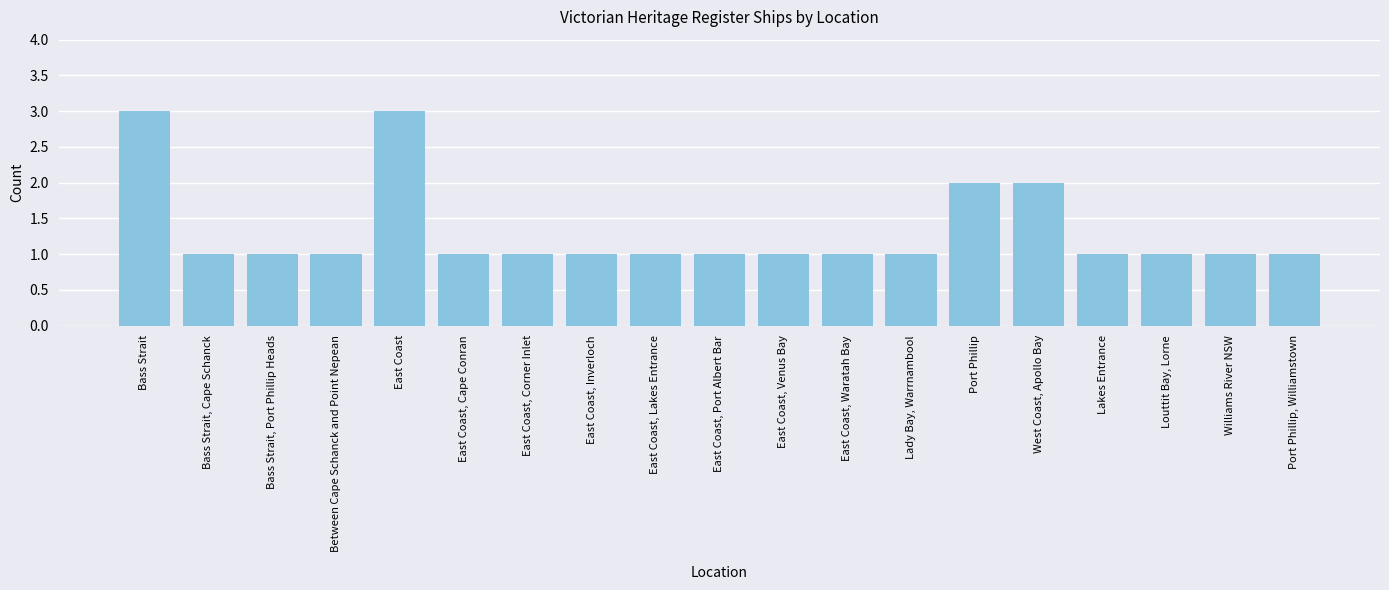

What is the label of the 13th bar from the left?

Lady Bay, Warrnambool